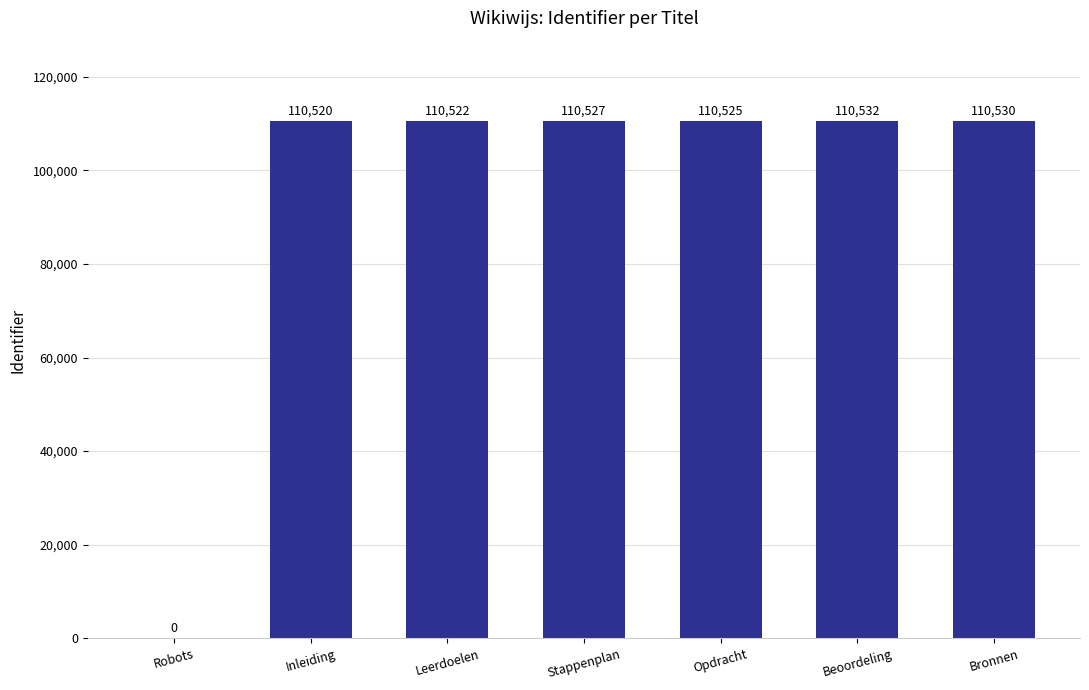

The value at Robots is 0. True or false?

True